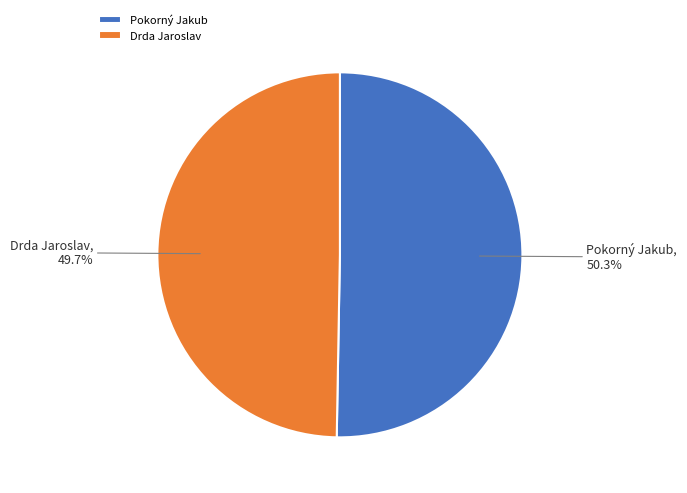

To the nearest percent, what is the difference between the Drda Jaroslav and Pokorný Jakub slice percentages?

1%